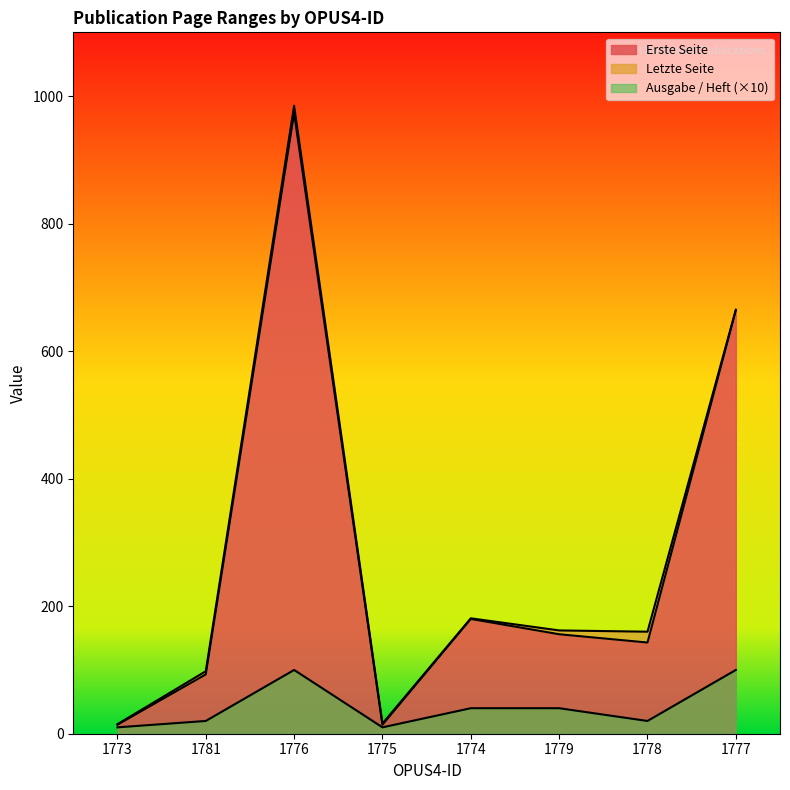

Does the chart display data point markers on the line(s)?

No